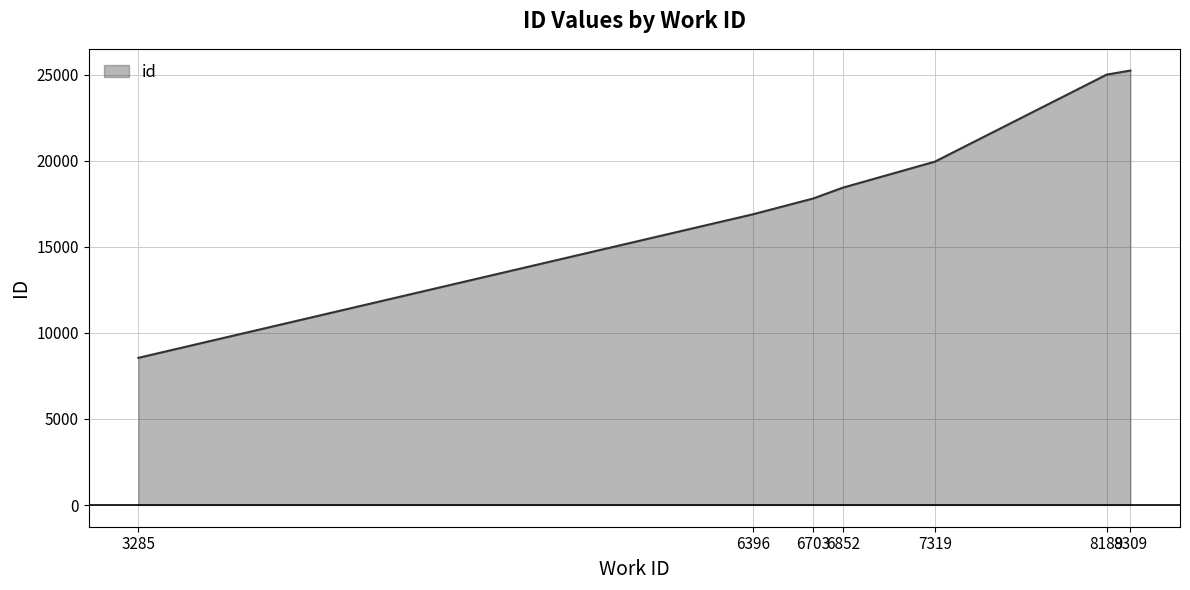

True or false: the data has more than 1 interior local peaks.

False